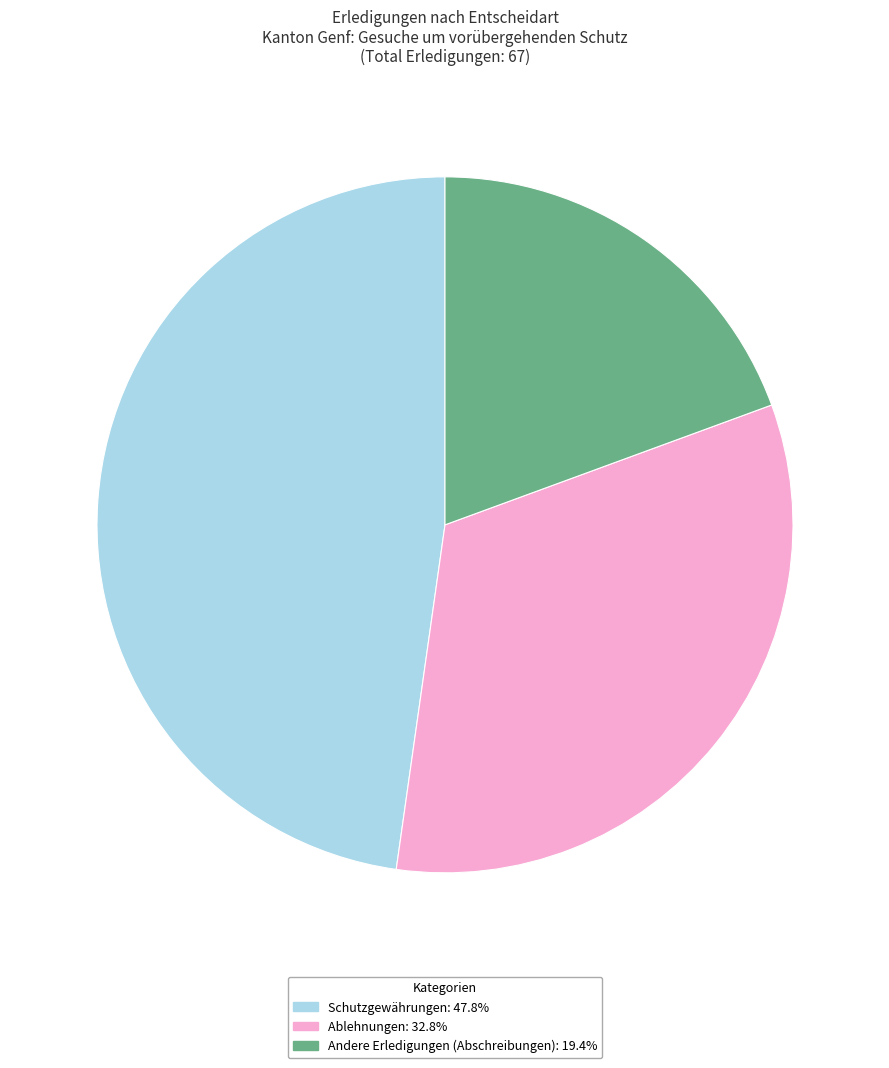

What is the ratio of the value at Schutzgewährungen: 47.8% to the value at Andere Erledigungen (Abschreibungen): 19.4%?

2.5